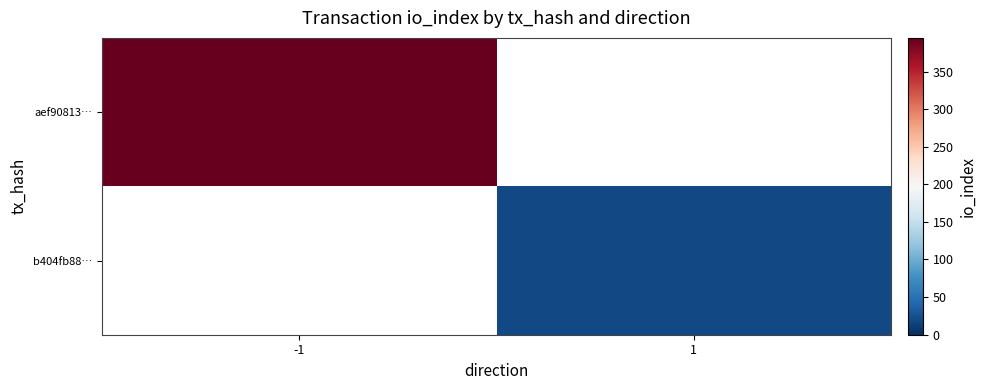

List the series in order of their overall mean, highest first.

aef90813…, b404fb88…